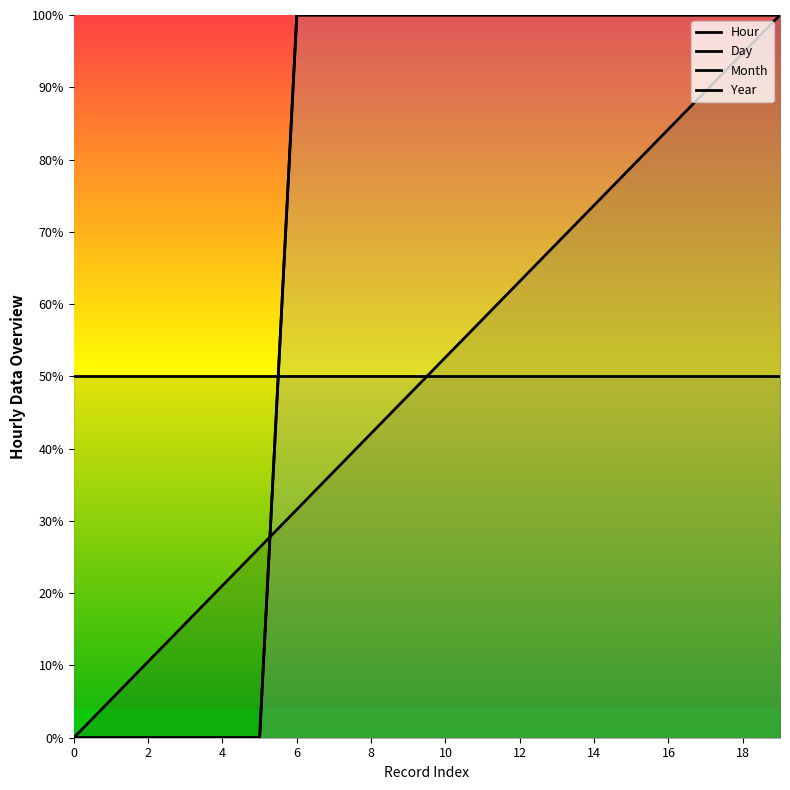

Which series has the largest range (max minus min)?

Hour